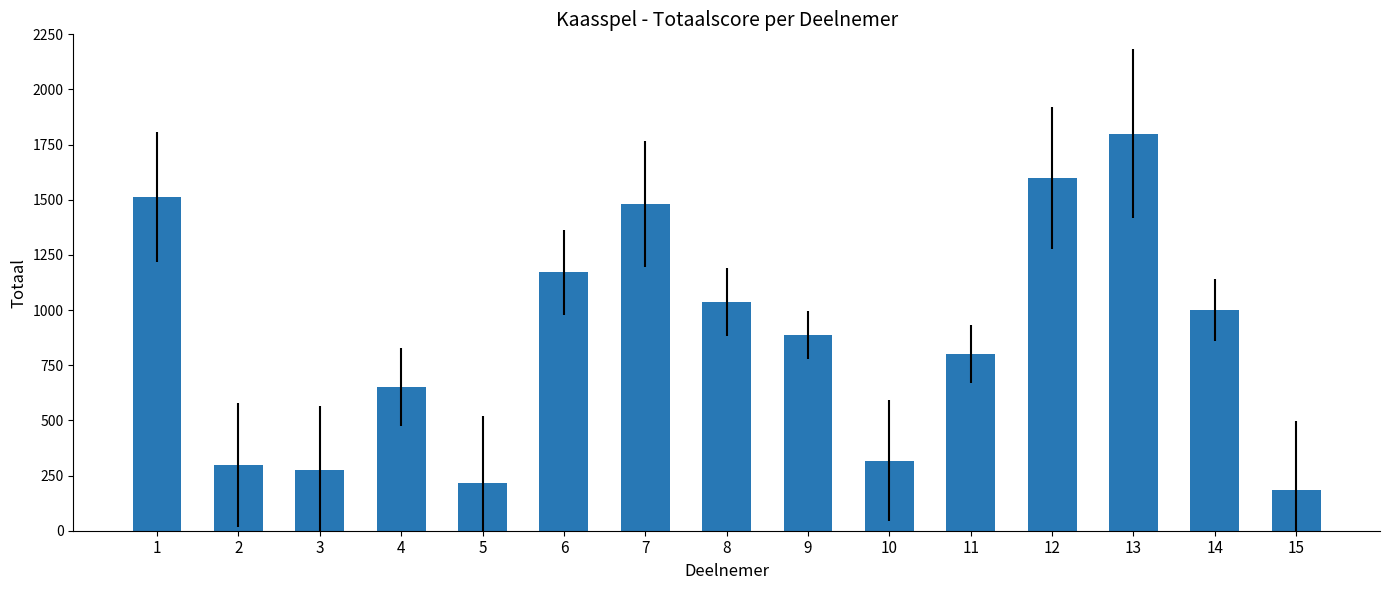

What is the difference between the maximum and minimum values?

1617